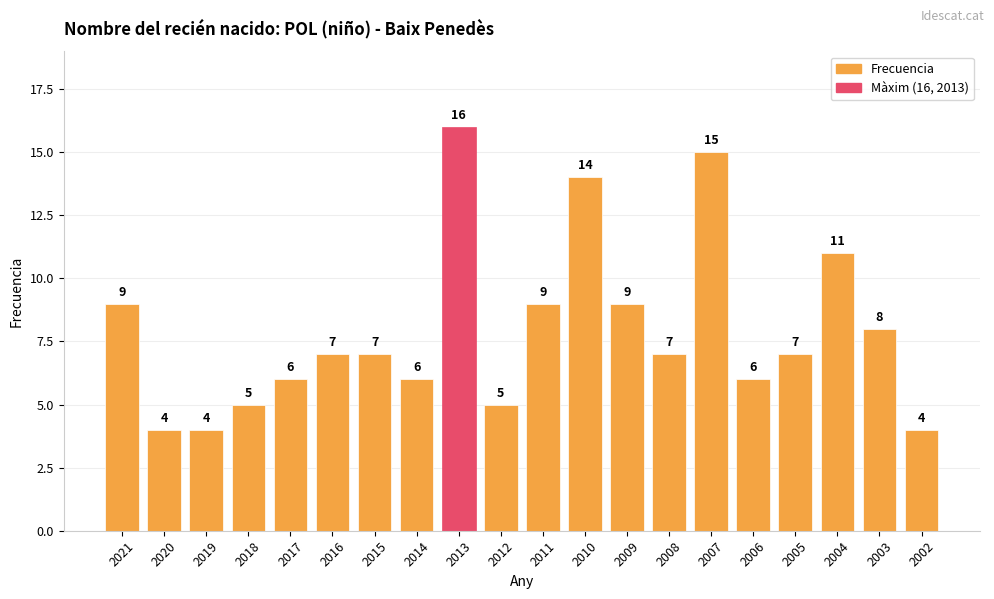

Reading right to left, list all the values displayed in this chart.

2002=4	2003=8	2004=11	2005=7	2006=6	2007=15	2008=7	2009=9	2010=14	2011=9	2012=5	2013=16	2014=6	2015=7	2016=7	2017=6	2018=5	2019=4	2020=4	2021=9